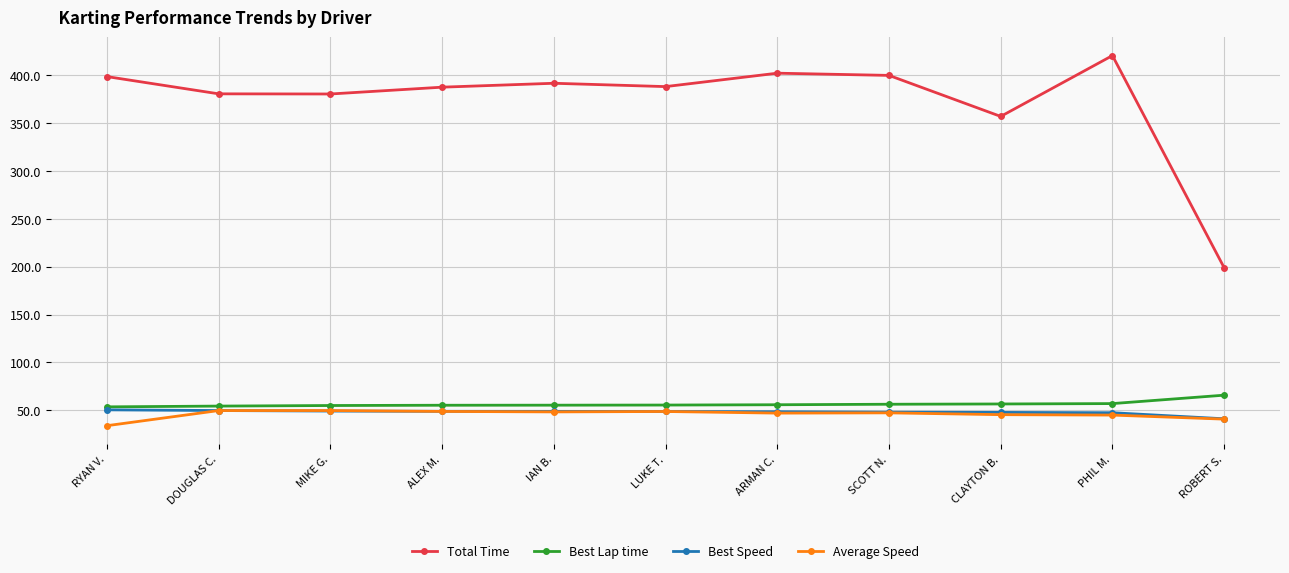

What is the average value of the Best Speed series?

48.0